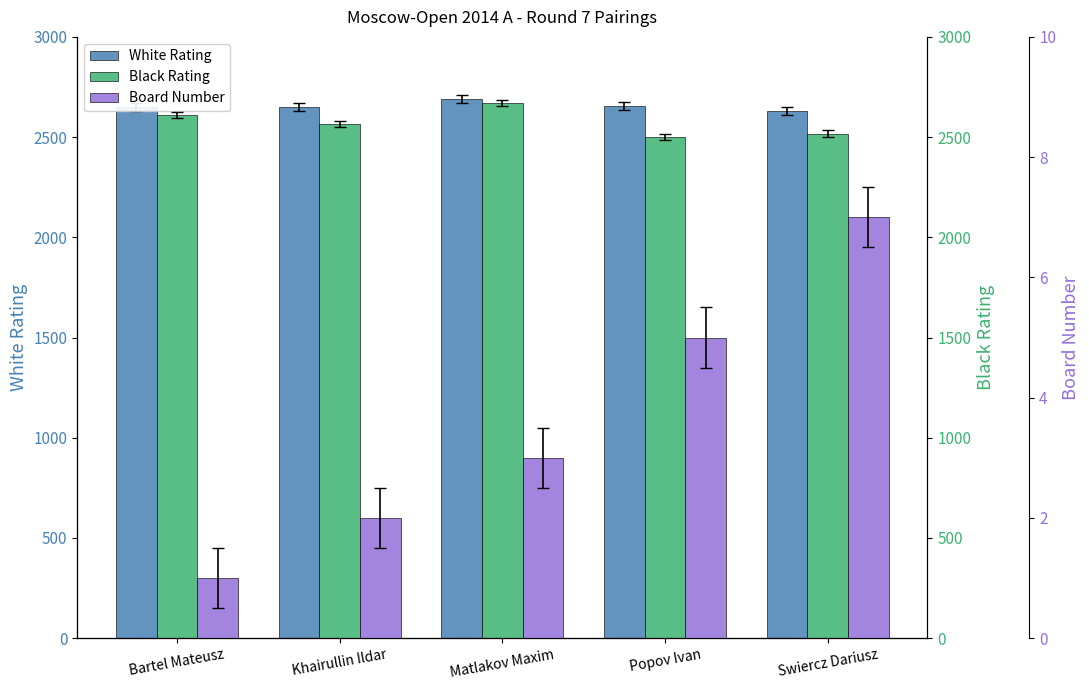

What is the difference between the second highest and second lowest values in the White Rating series?

2